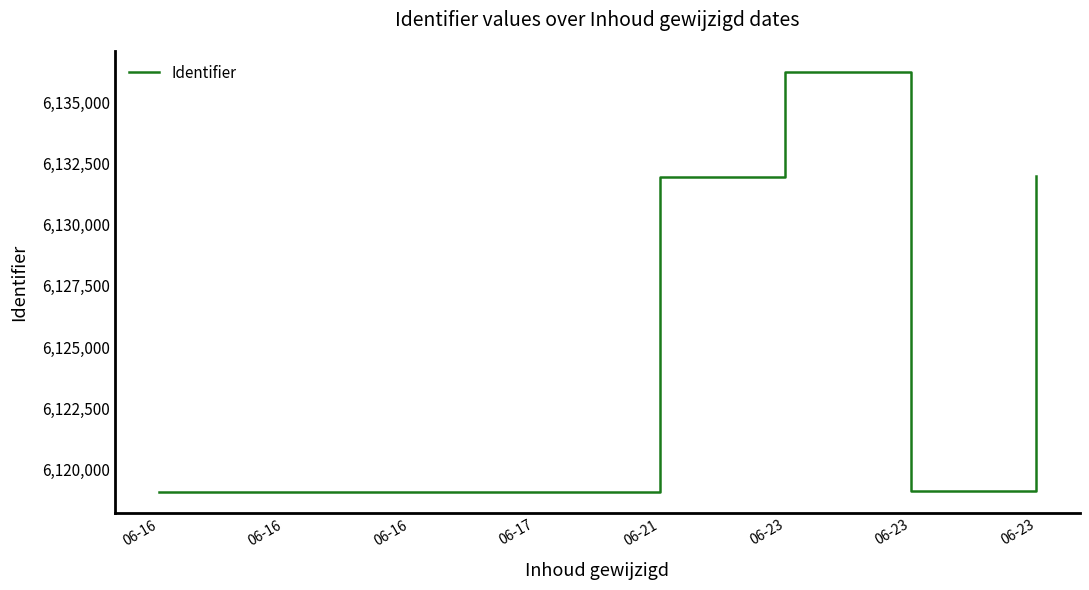

How many lines are shown in the chart?

1